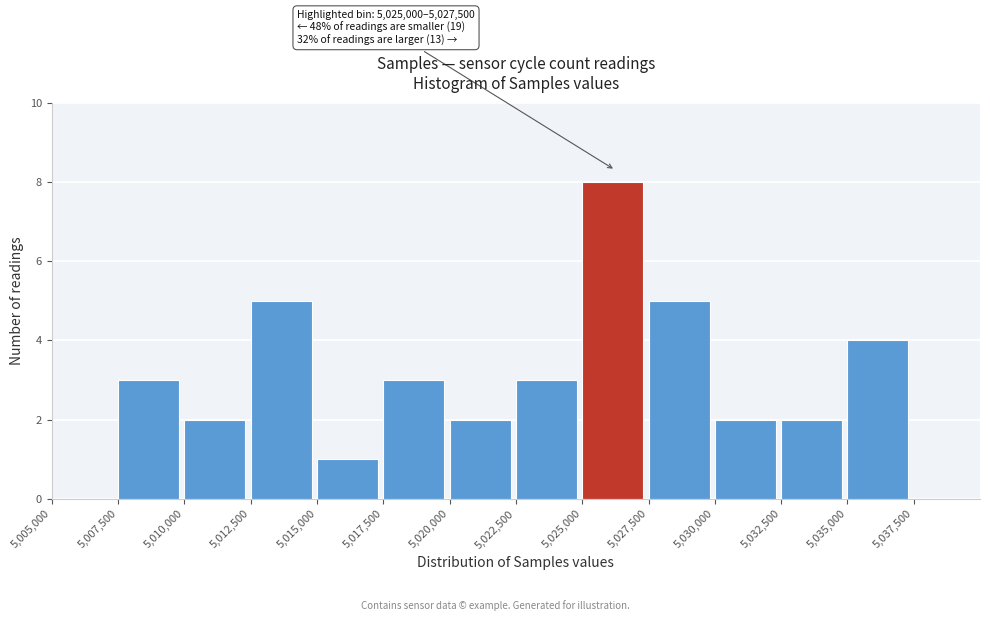

Which range on the x-axis has the tallest bar?

5025000 to 5027500